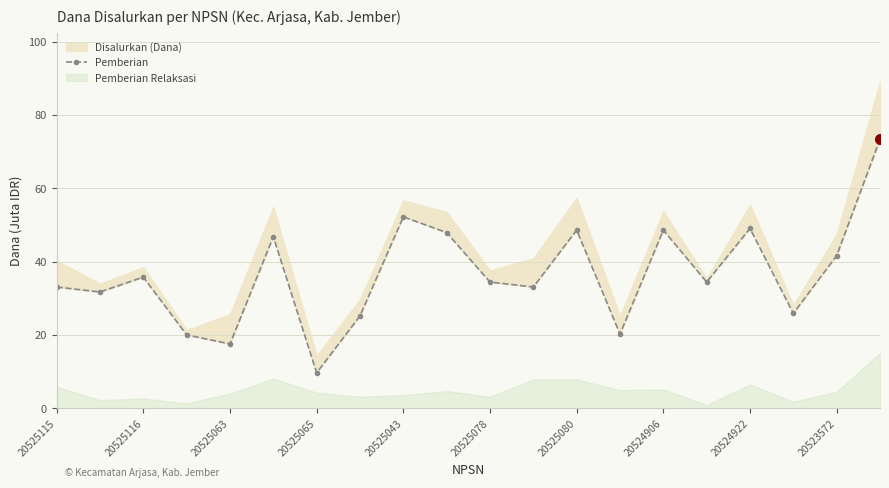

What is the average value?

36.5